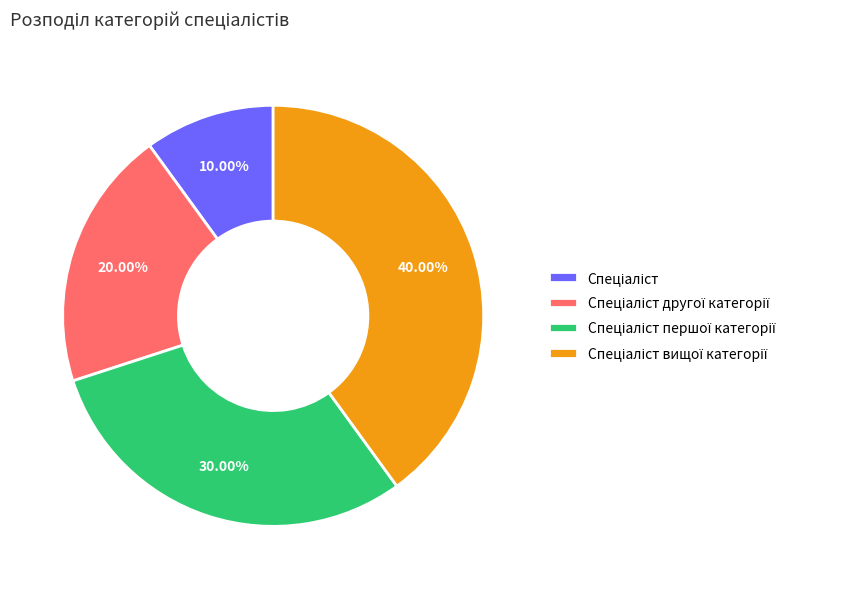

Does any single category account for the majority?

No